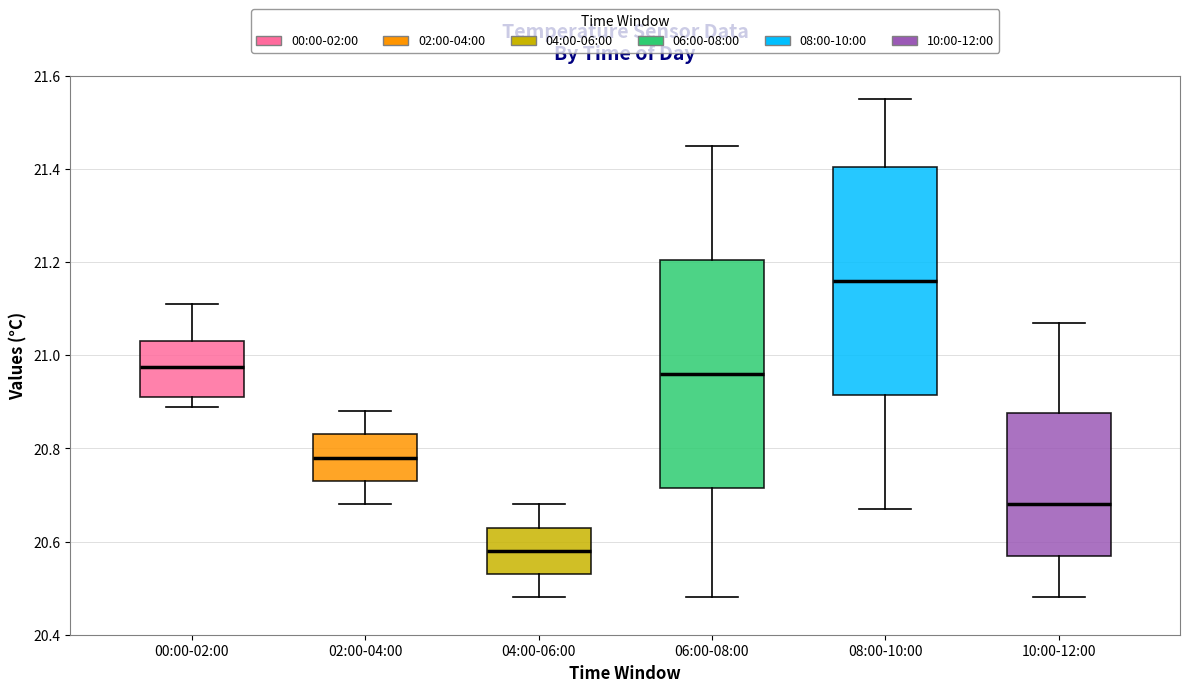

Reading left to right, transcribe this box plot: for each box, give where its median line is, the range the box spans, and where its two whiskers end, as read against the y-axis. The values are not printed on the chart, so give them approximately, as read against the axis.

00:00-02:00: median 20.98, box 20.92 to 21.04, whiskers 20.90 to 21.12
02:00-04:00: median 20.78, box 20.74 to 20.84, whiskers 20.68 to 20.88
04:00-06:00: median 20.58, box 20.54 to 20.64, whiskers 20.48 to 20.68
06:00-08:00: median 20.96, box 20.72 to 21.20, whiskers 20.48 to 21.46
08:00-10:00: median 21.16, box 20.92 to 21.40, whiskers 20.68 to 21.56
10:00-12:00: median 20.68, box 20.58 to 20.88, whiskers 20.48 to 21.08